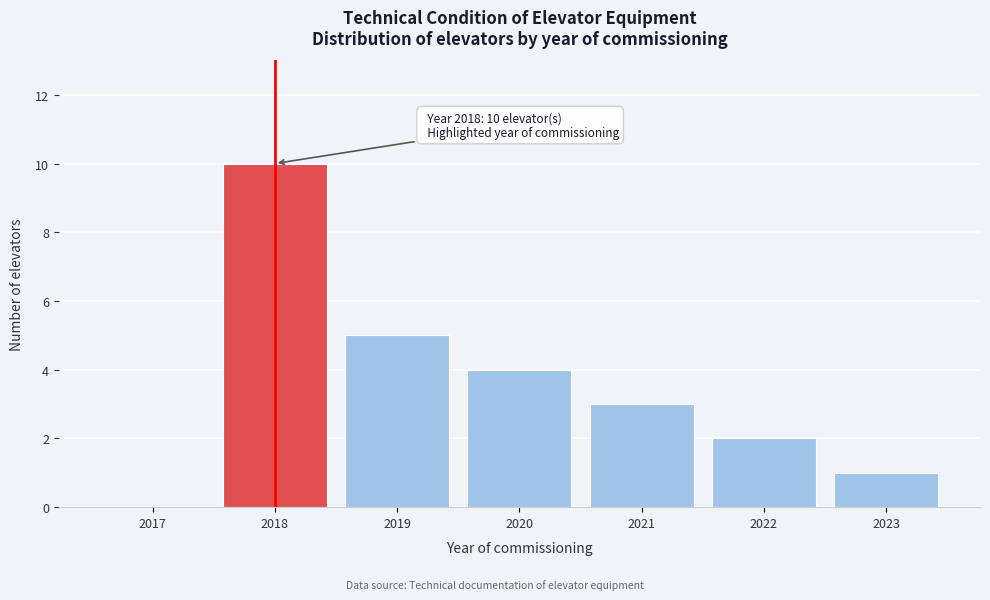

Reading left to right, list all the values displayed in this chart.

2017=0	2018=10	2019=5	2020=4	2021=3	2022=2	2023=1